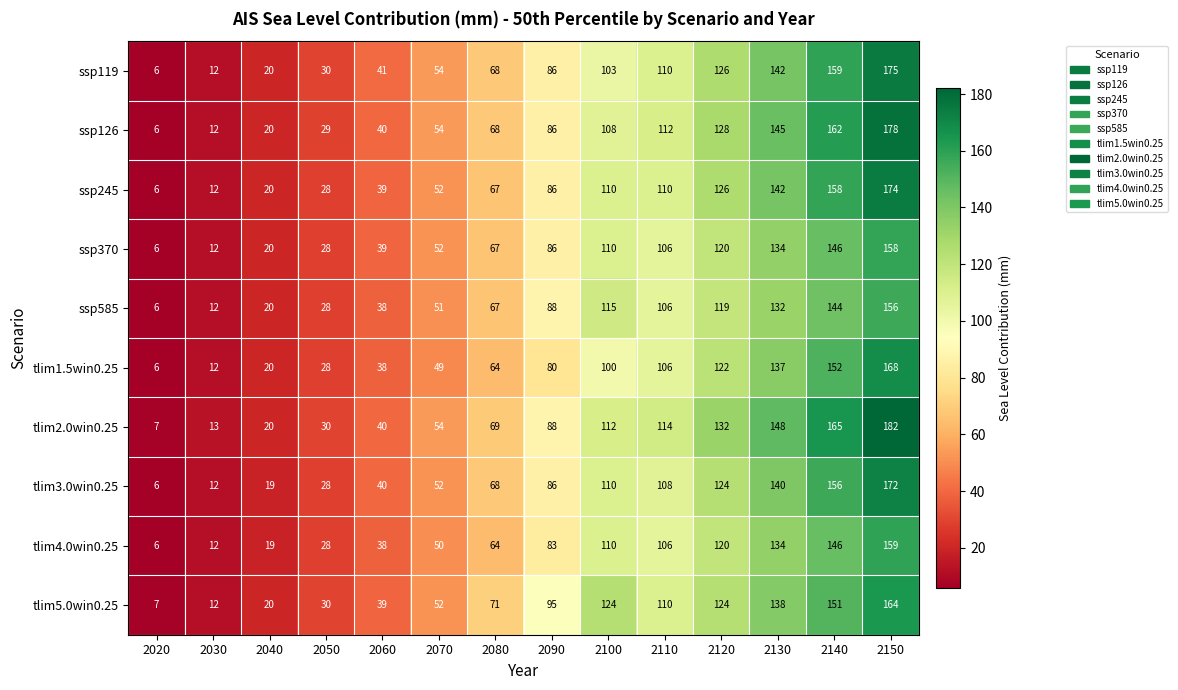

Rank the series by their maximum value, from lowest to highest.

ssp585, ssp370, tlim4.0win0.25, tlim5.0win0.25, tlim1.5win0.25, tlim3.0win0.25, ssp245, ssp119, ssp126, tlim2.0win0.25